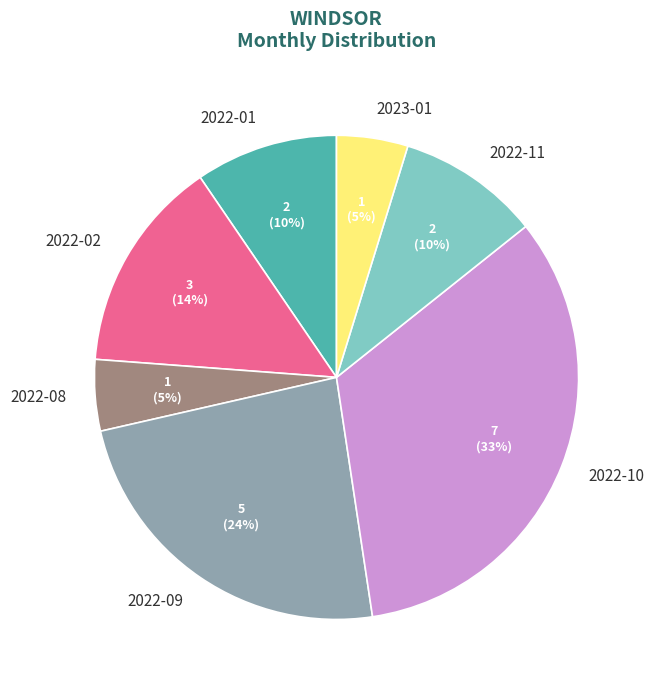

Is it true that 2022-09 is 24% of the pie?

True